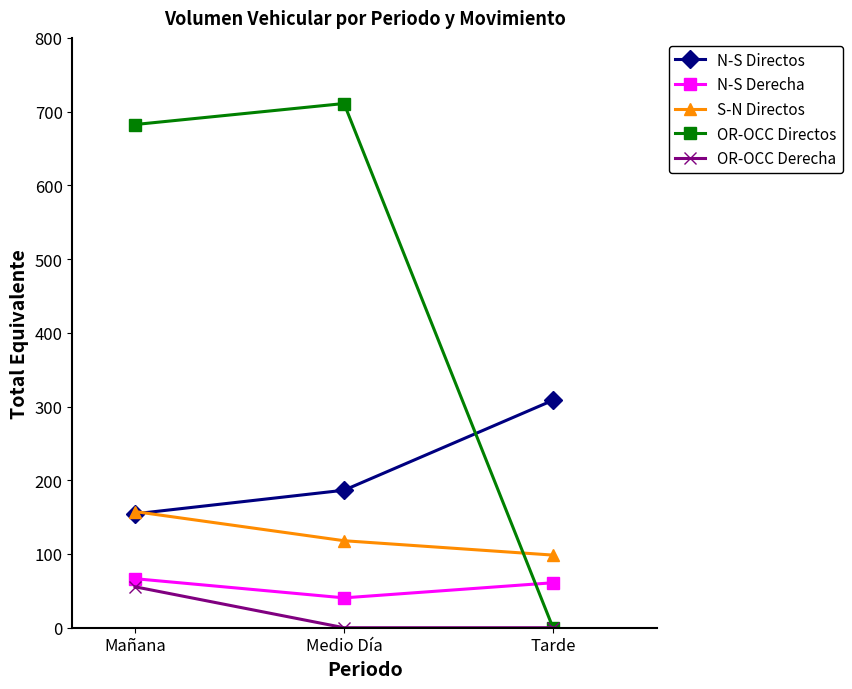

Reading left to right, what are all the values shown in this chart?

N-S Directos: 154.5	186.5	308.5
N-S Derecha: 66.5	40.5	61.0
S-N Directos: 157.5	118.0	98.5
OR-OCC Directos: 682.5	711.0	0.0
OR-OCC Derecha: 55.5	0.0	0.0